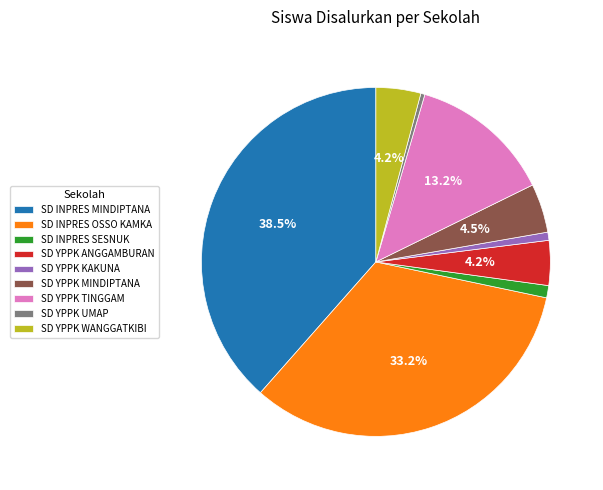

Approximately how many times larger is the value at SD YPPK WANGGATKIBI compared to SD YPPK MINDIPTANA?

0.9